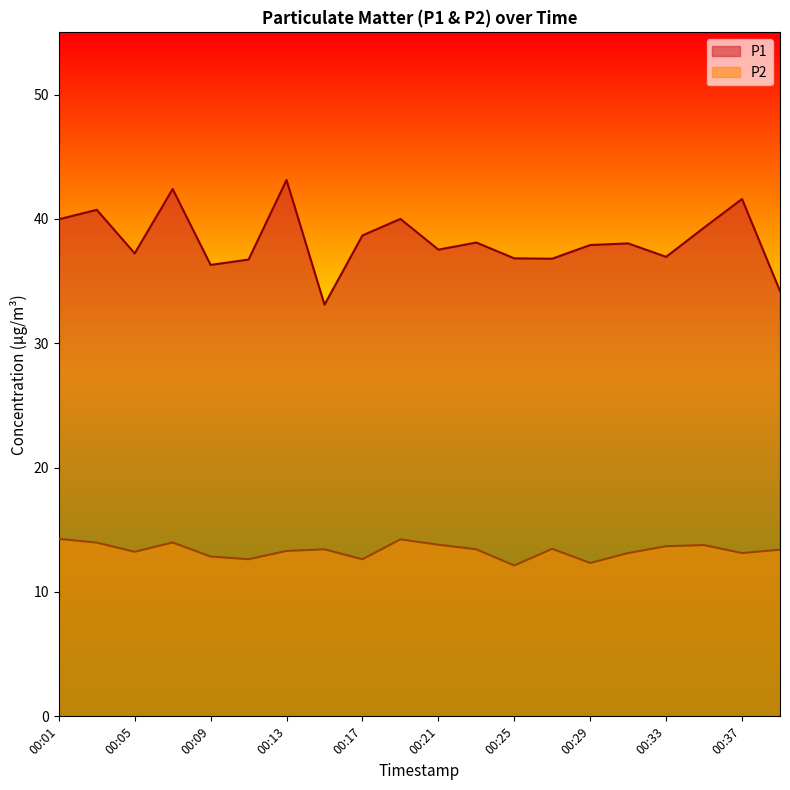

At 00:13, list the series in order from smallest to largest.

P2, P1